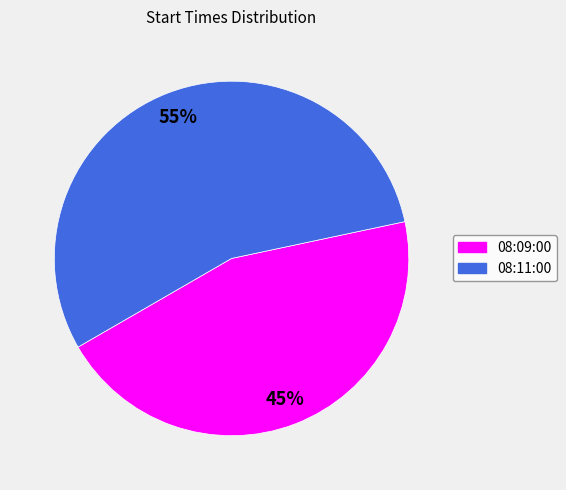

Does any single category account for the majority?

Yes